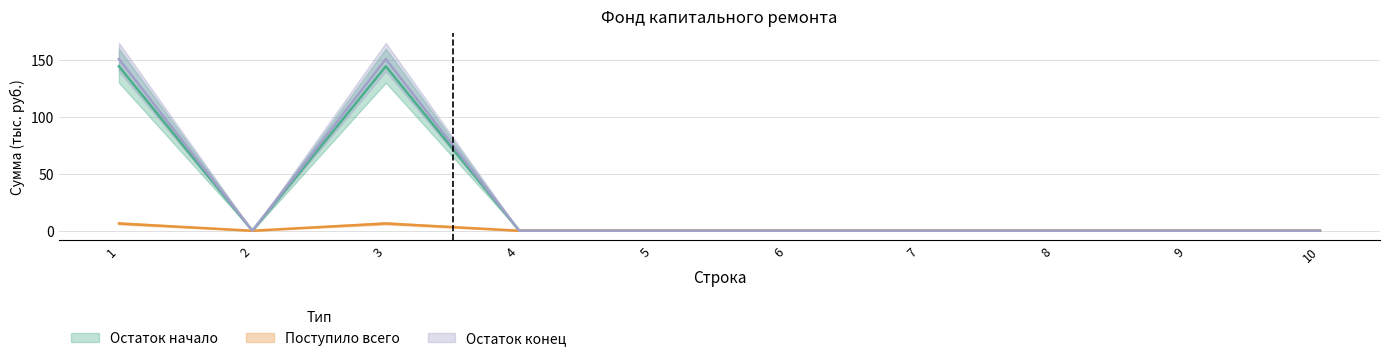

Where is Остаток конец (центр) nearest to the value 75?

2